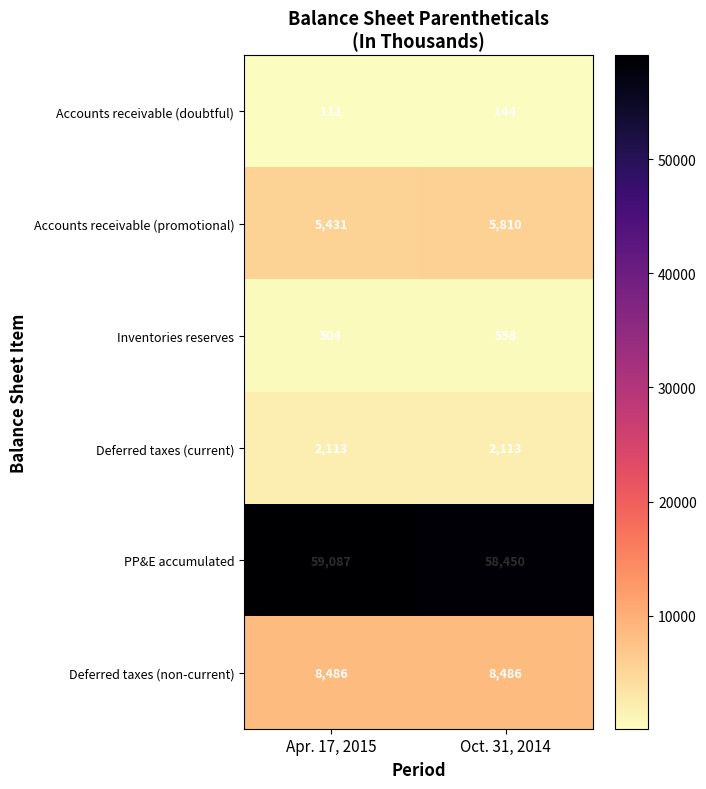

At how many categories does at least one series exceed 51029?

2